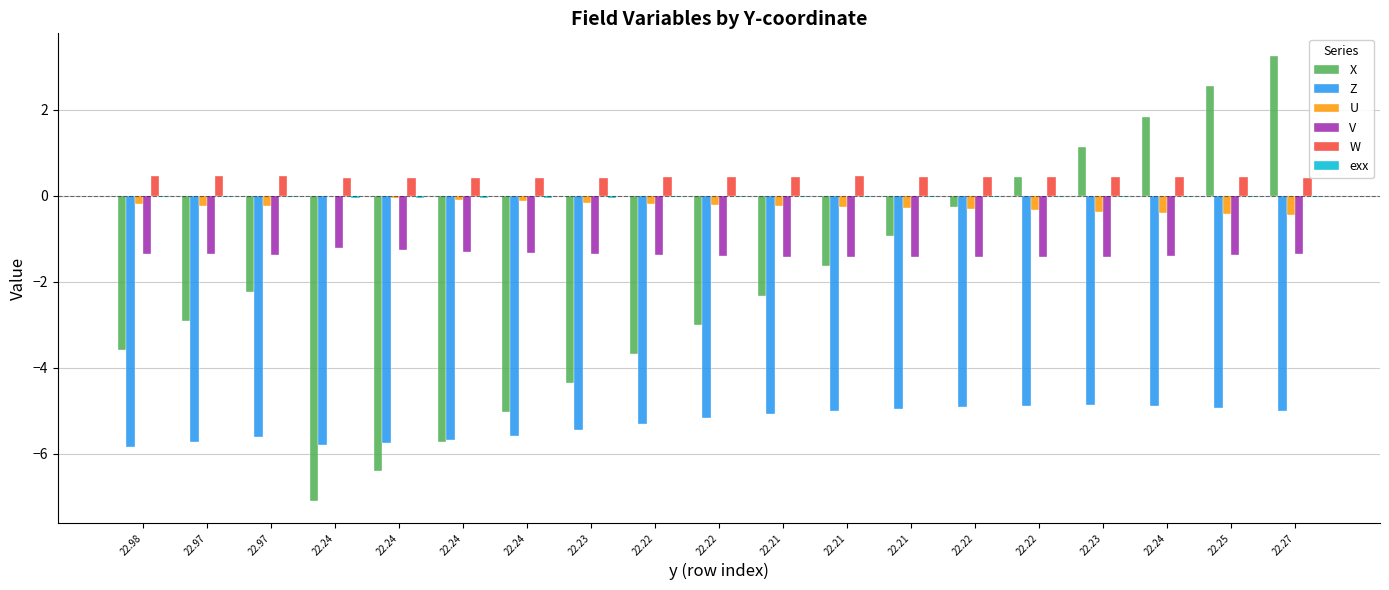

Between 22.24 and 22.22, which series saw the biggest shift?

X